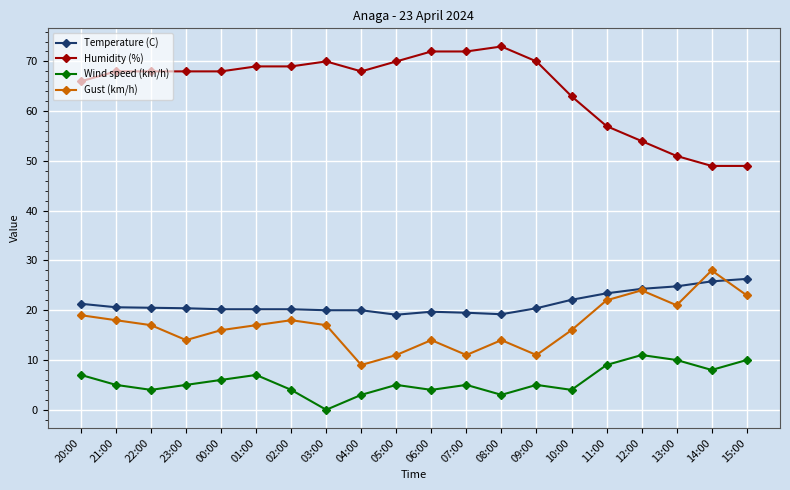

True or false: Gust (km/h) has a value of 17.0 at 22:00.

True